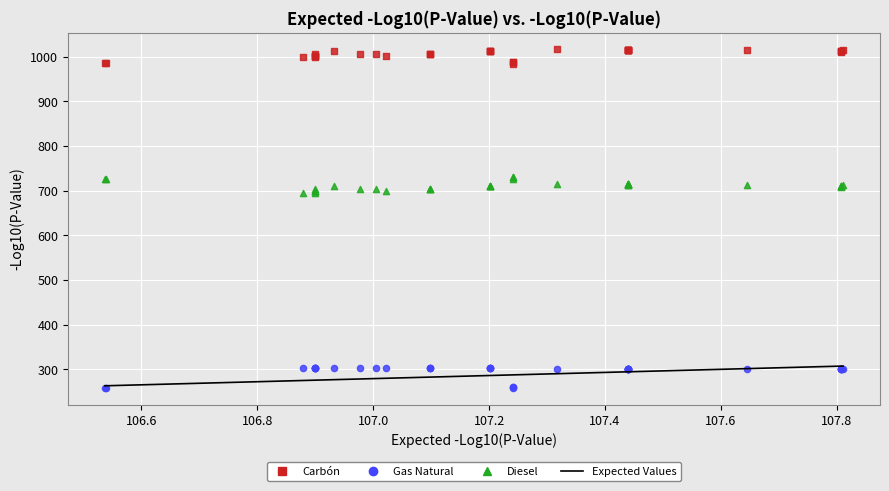

Which series contains the lowest Y value?

Gas Natural